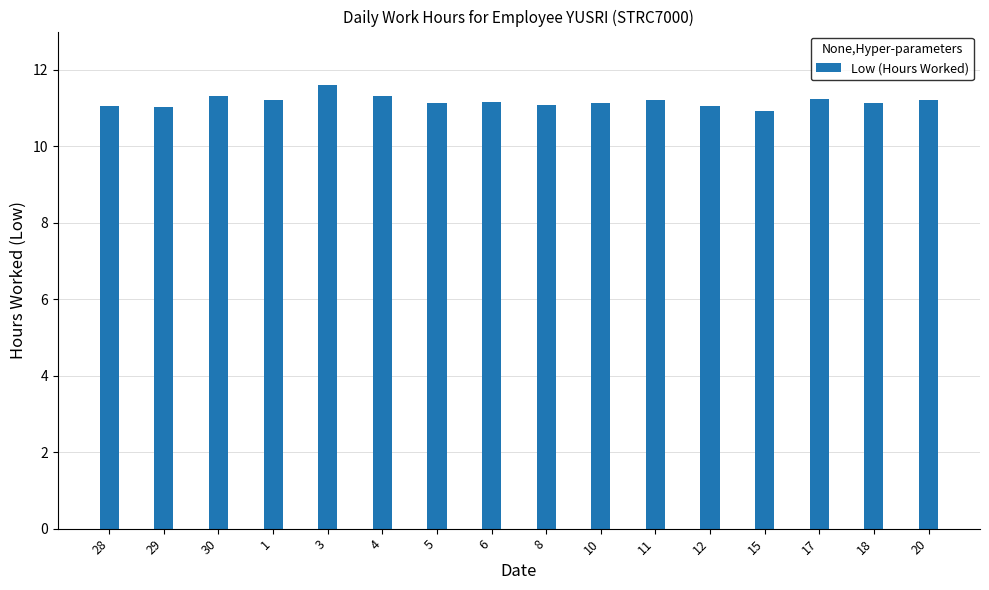

What is the greatest value displayed?

11.6